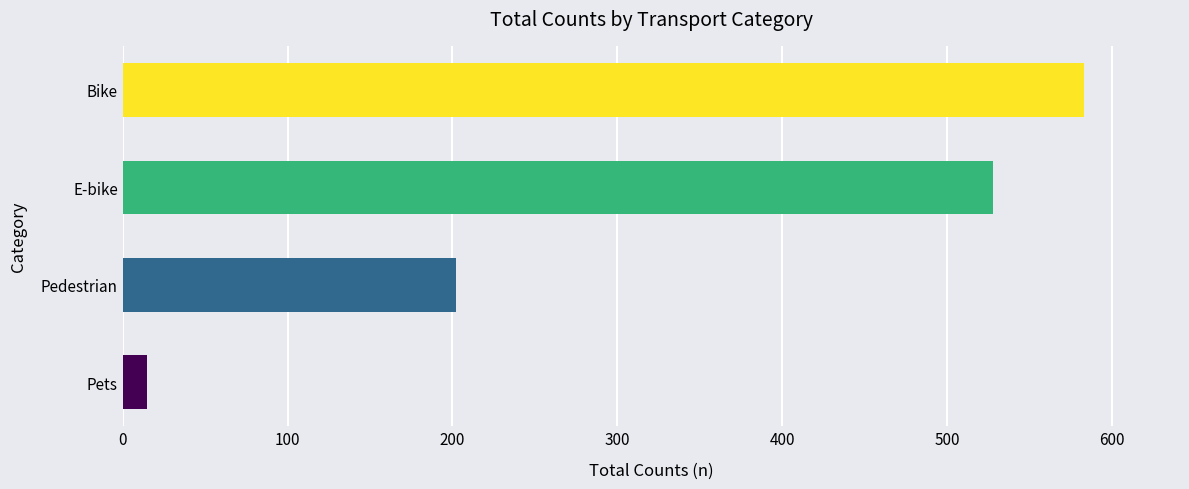

How many data points are less than 528?

2